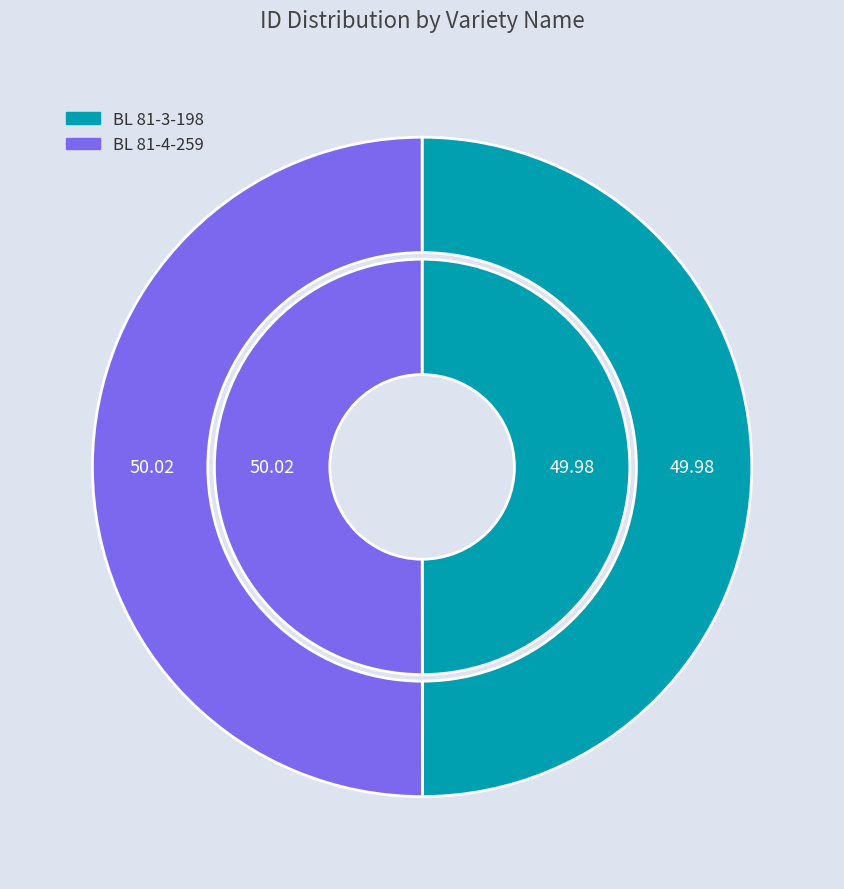

To the nearest percent, what percentage of the pie is BL 81-3-198?

50%